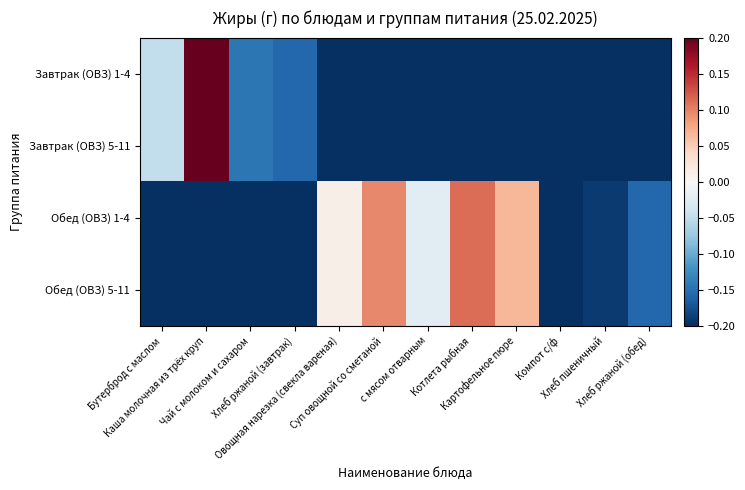

How many series are shown in this chart?

4